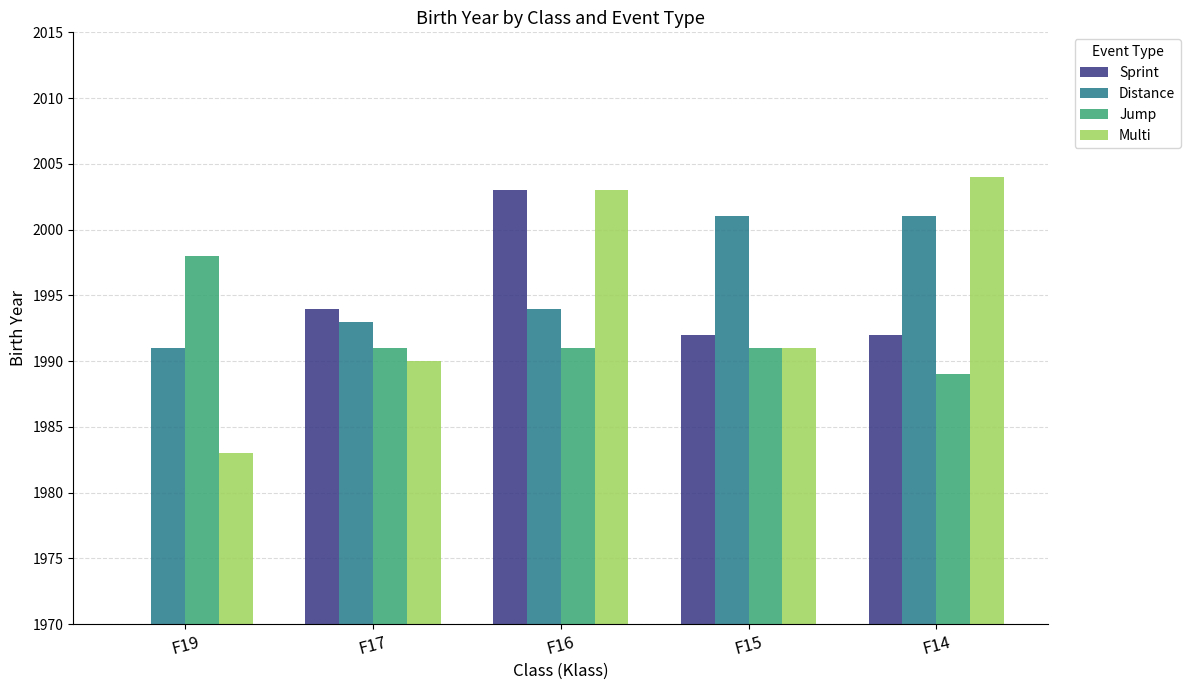

Where does the Distance series first go above 1994?

F15